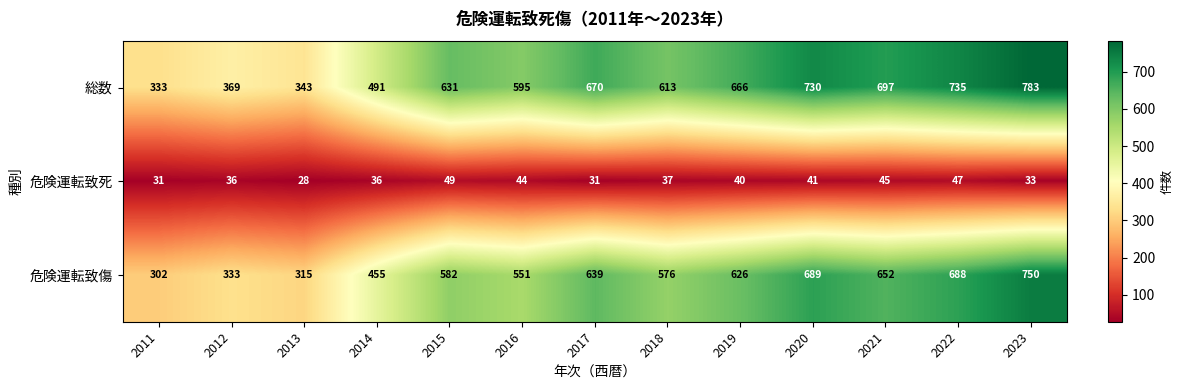

Is it true that 総数 equals 174 at 2014?

False